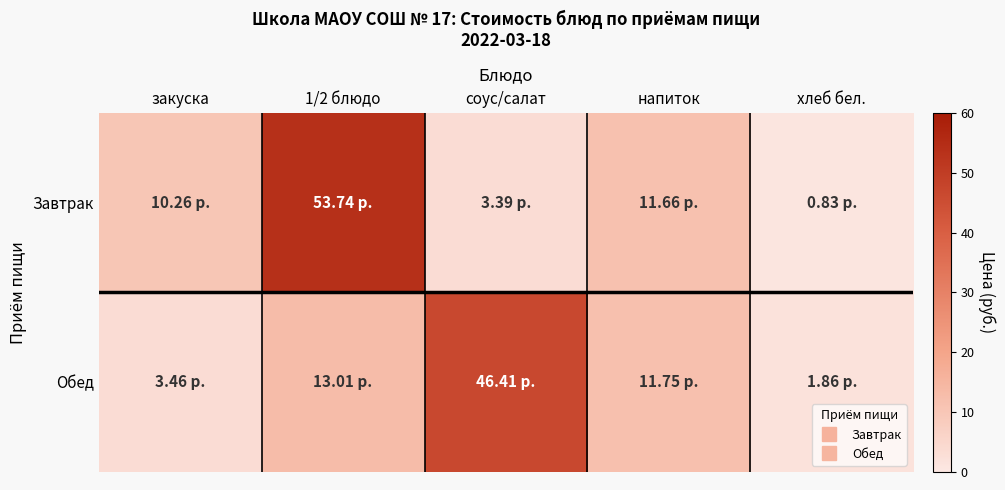

Reading left to right, transcribe all the data shown in this chart.

Завтрак: закуска=10.3	1/2 блюдо=53.7	соус/салат=3.4	напиток=11.7	хлеб бел.=0.8
Обед: закуска=3.5	1/2 блюдо=13.0	соус/салат=46.4	напиток=11.8	хлеб бел.=1.9